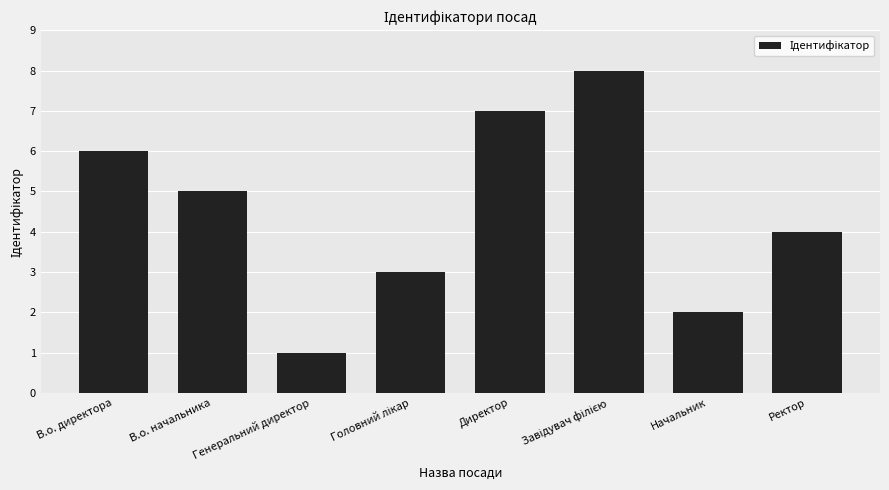

What position from the left is Начальник?

7